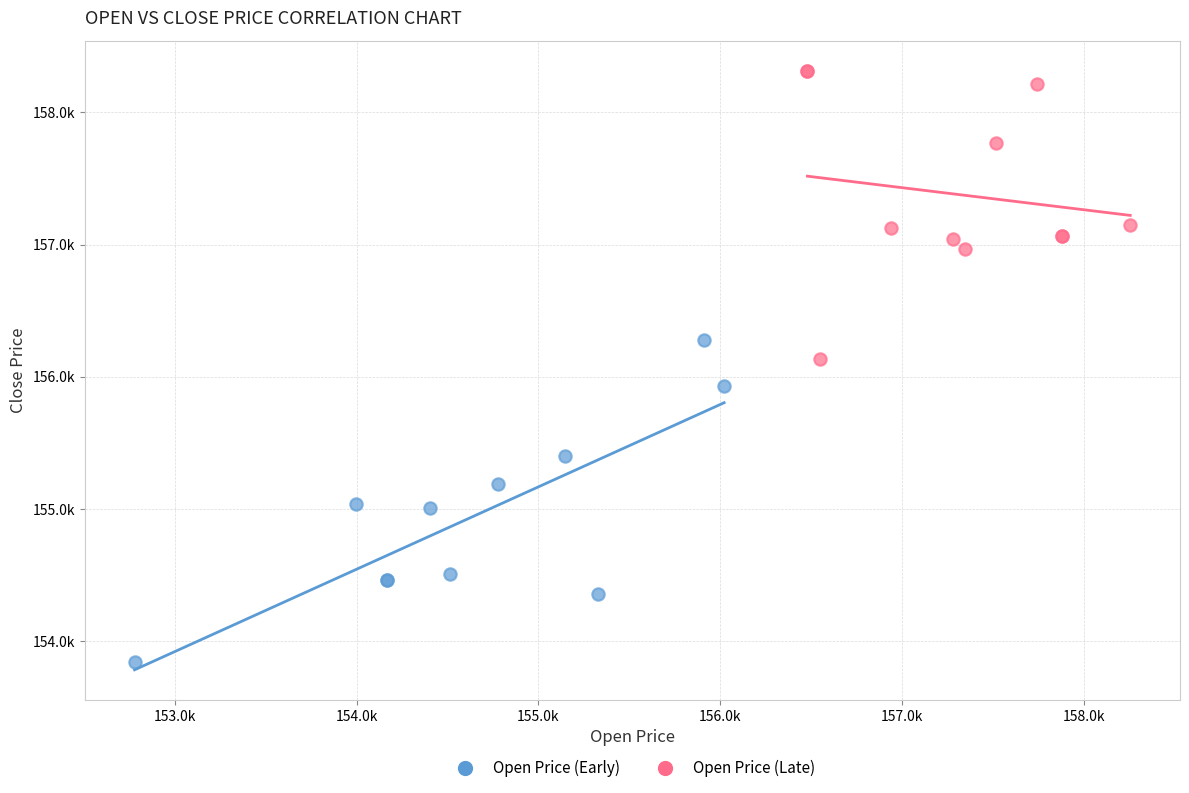

Which series reaches the minimum Y coordinate?

Open Price (Early)